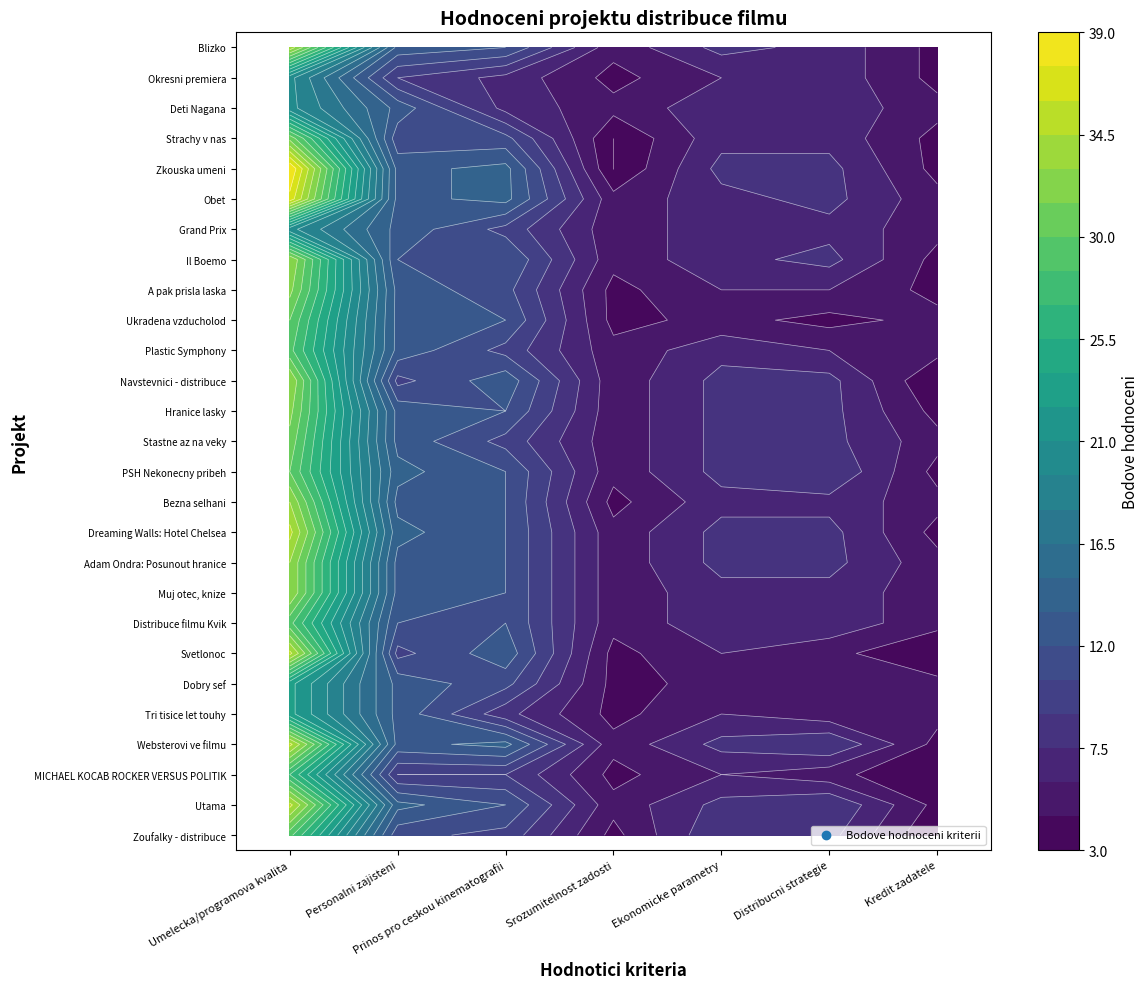

Which series has the largest range (max minus min)?

Zkouska umeni